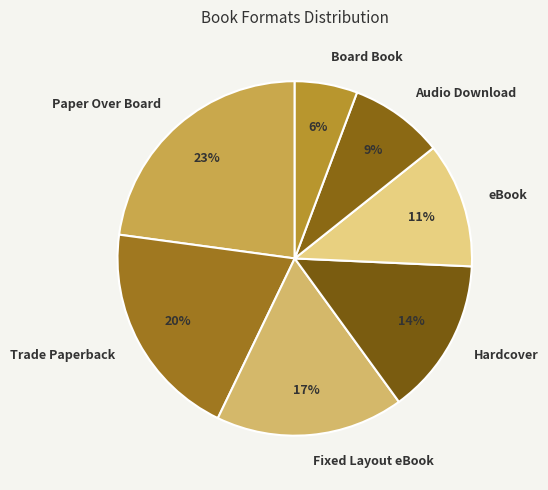

Is there a majority slice in this chart?

No